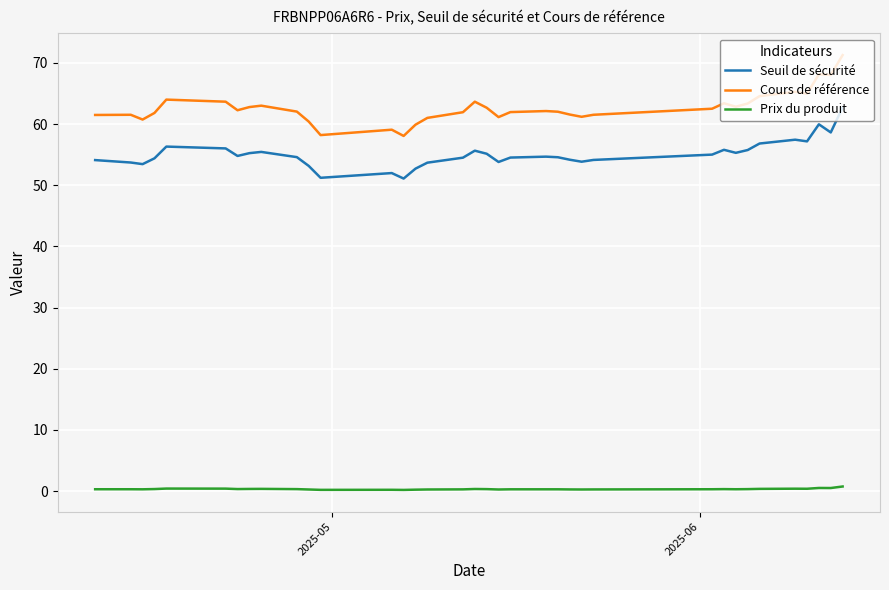

How many lines are shown in the chart?

3